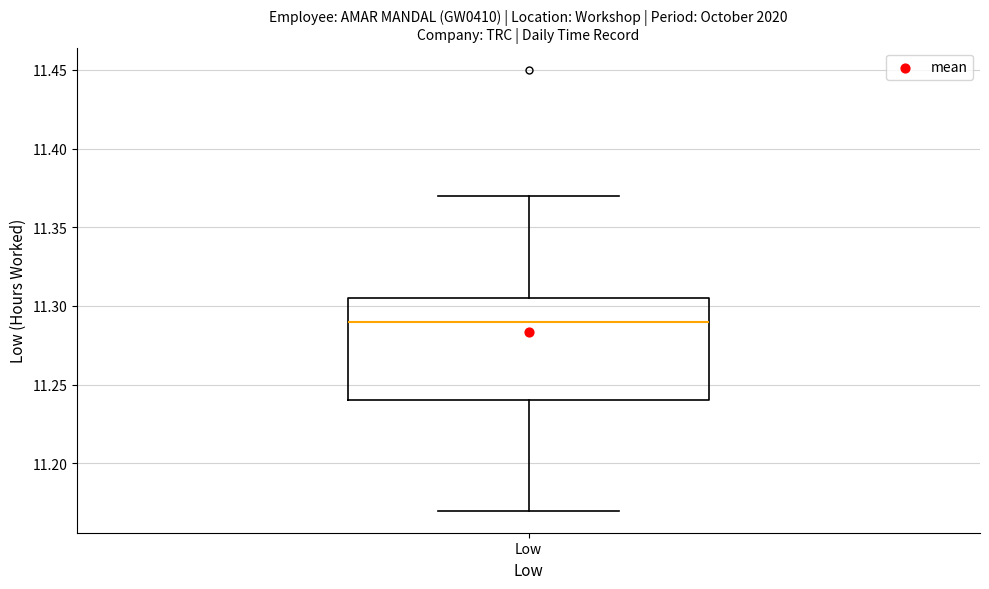

Where is the lower edge of the box for Low on the y-axis? The values are not printed on the chart, so give them approximately, as read against the axis.

11.240